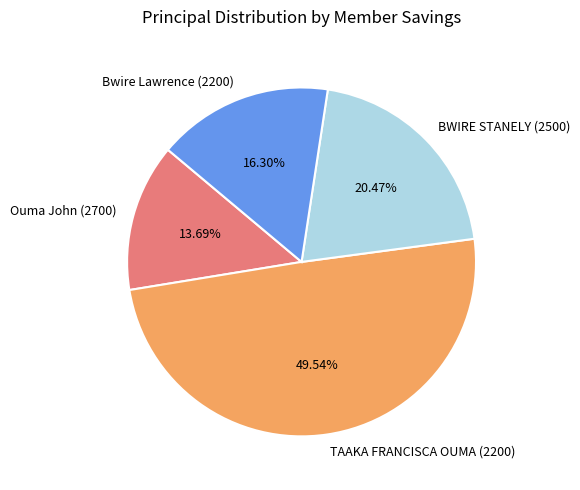

Is Ouma John (2700) the majority of the pie?

No